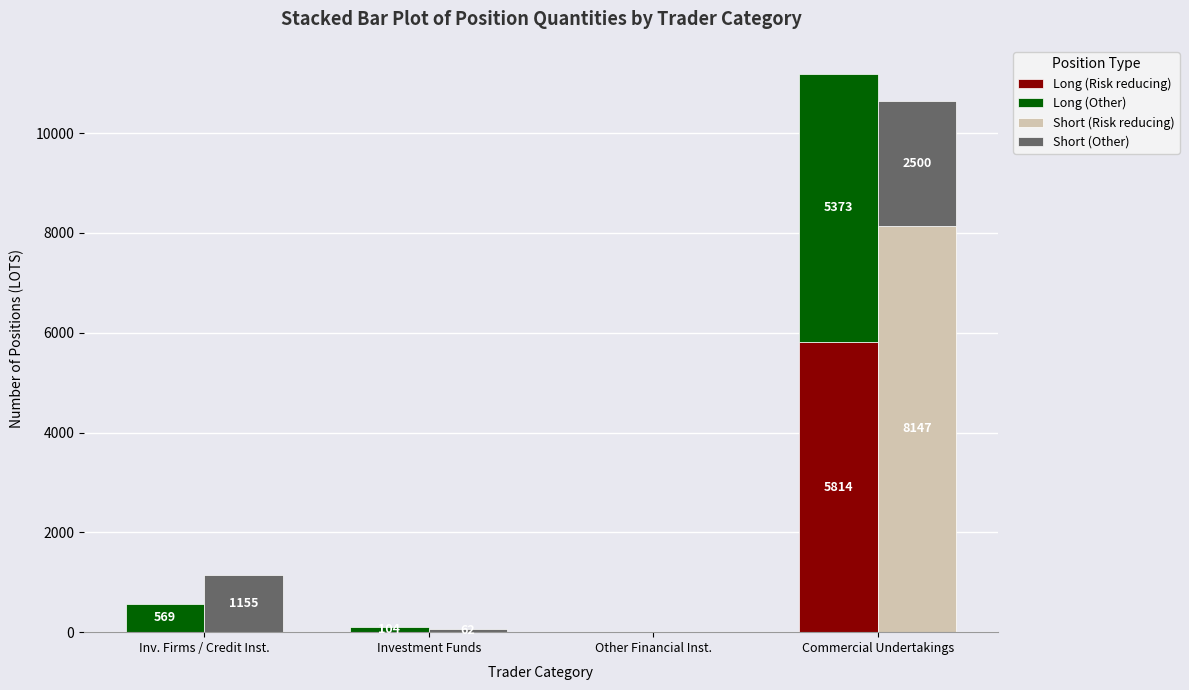

Rank the series at Other Financial Inst. from lowest to highest value.

Long (Risk reducing), Long (Other), Short (Risk reducing), Short (Other)